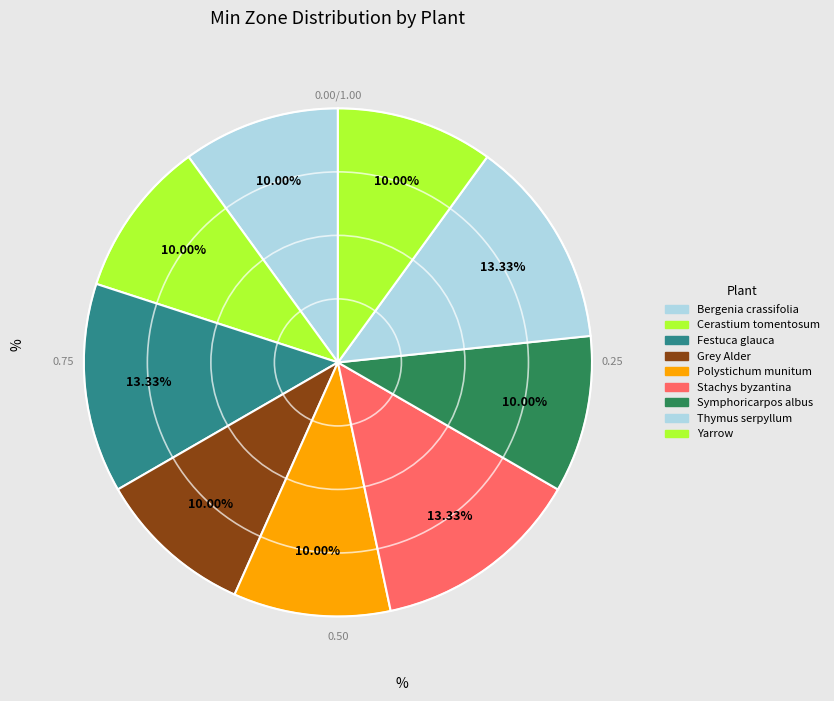

How many segments does this pie chart have?

9